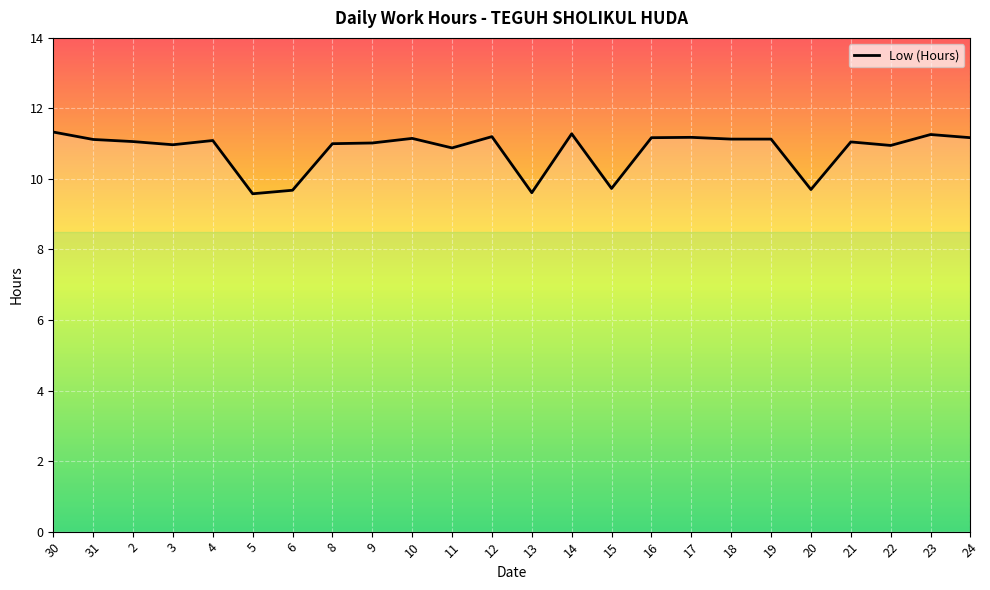

What is the smallest value displayed?

9.6